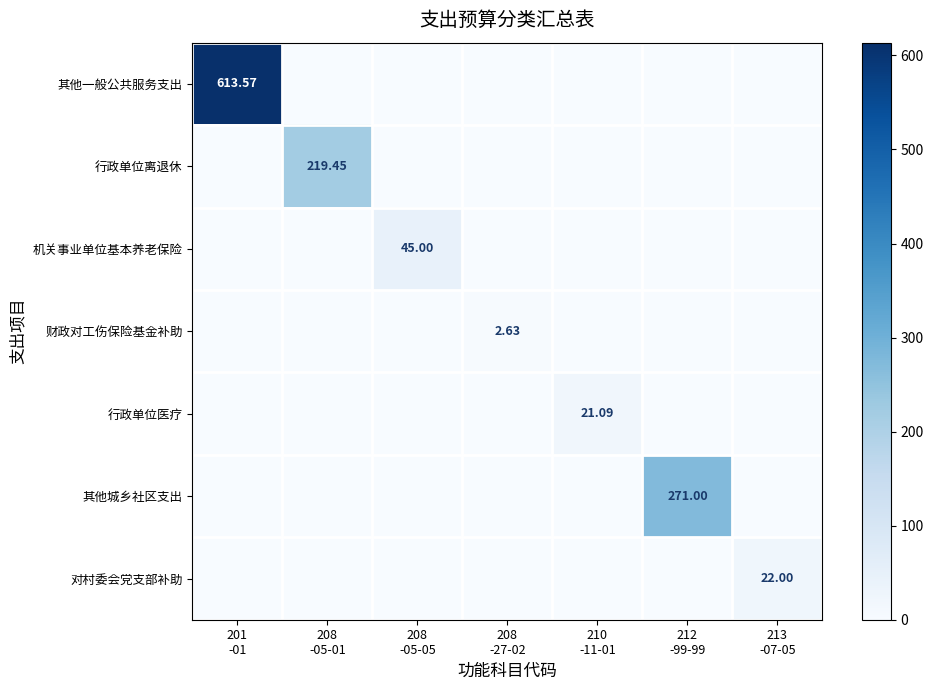

Where is 机关事业单位基本养老保险 nearest to the value 22?

201 -01